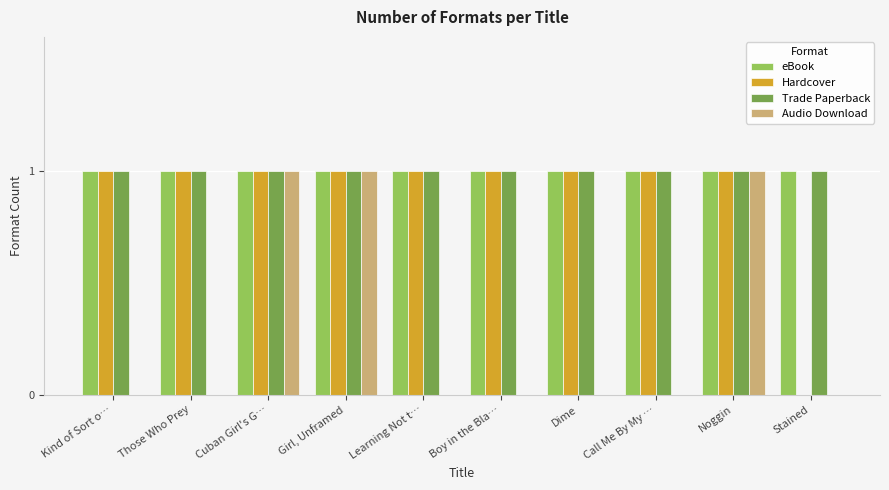

Is the value of eBook at Kind of Sort o… greater than the value of Audio Download at Stained?

Yes